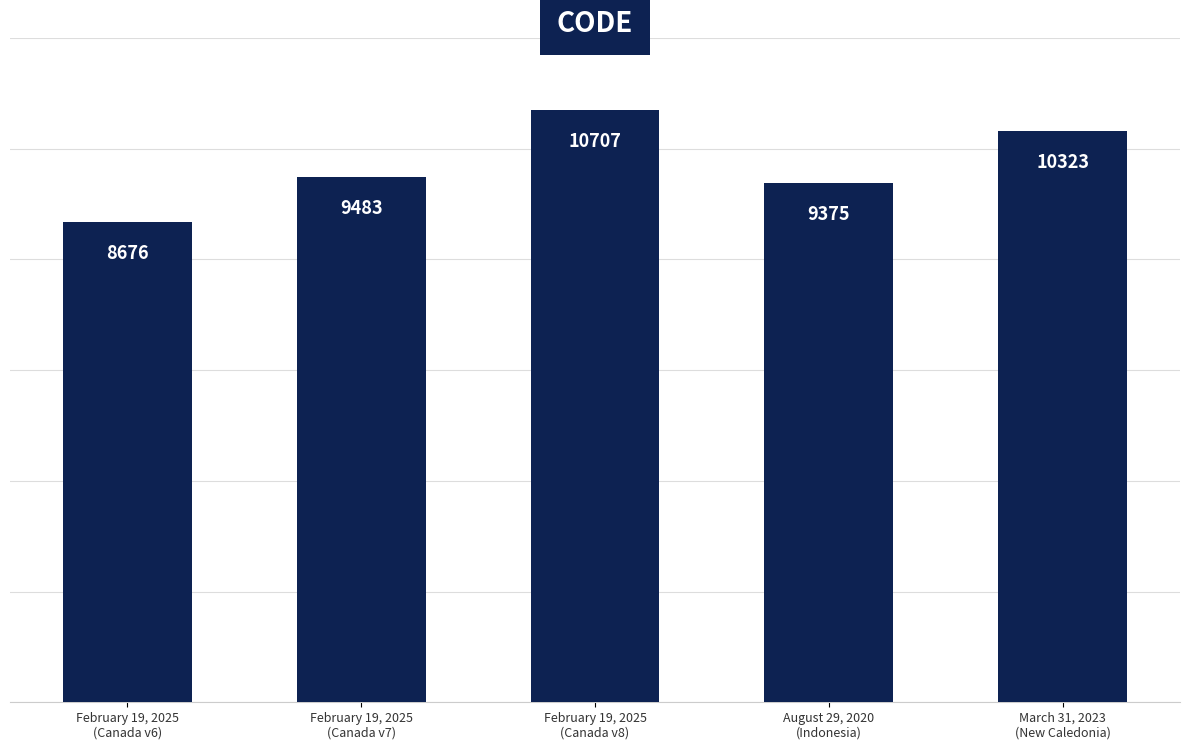

What is the change in value from February 19, 2025
(Canada v6) to February 19, 2025
(Canada v7)?

+807